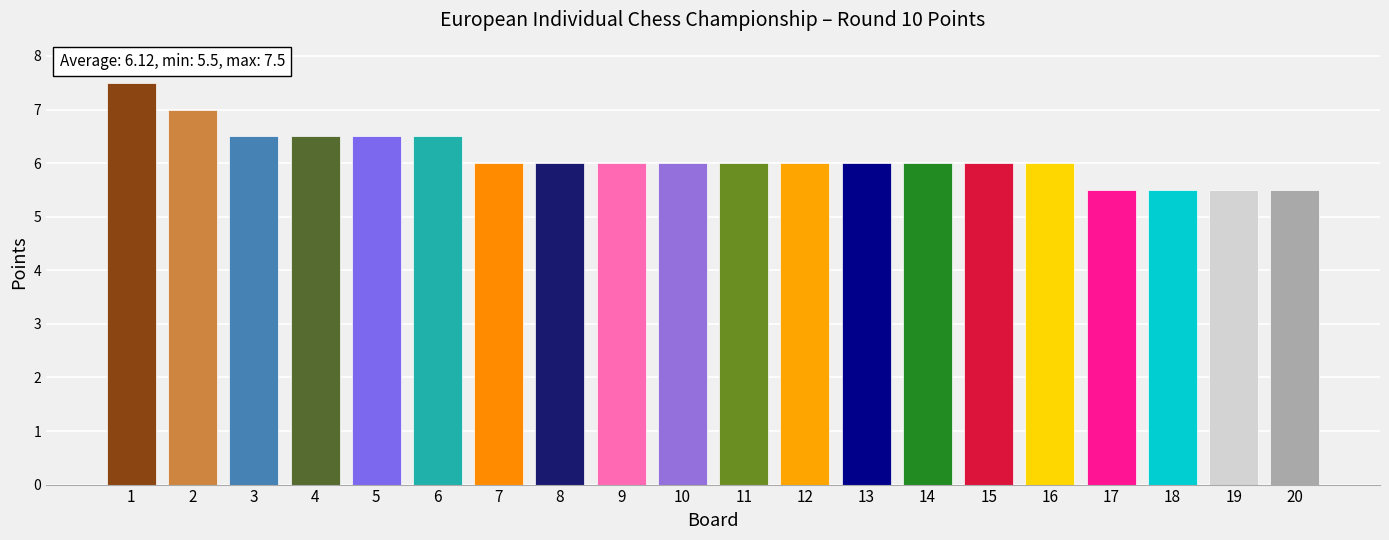

How many series are shown in this chart?

1